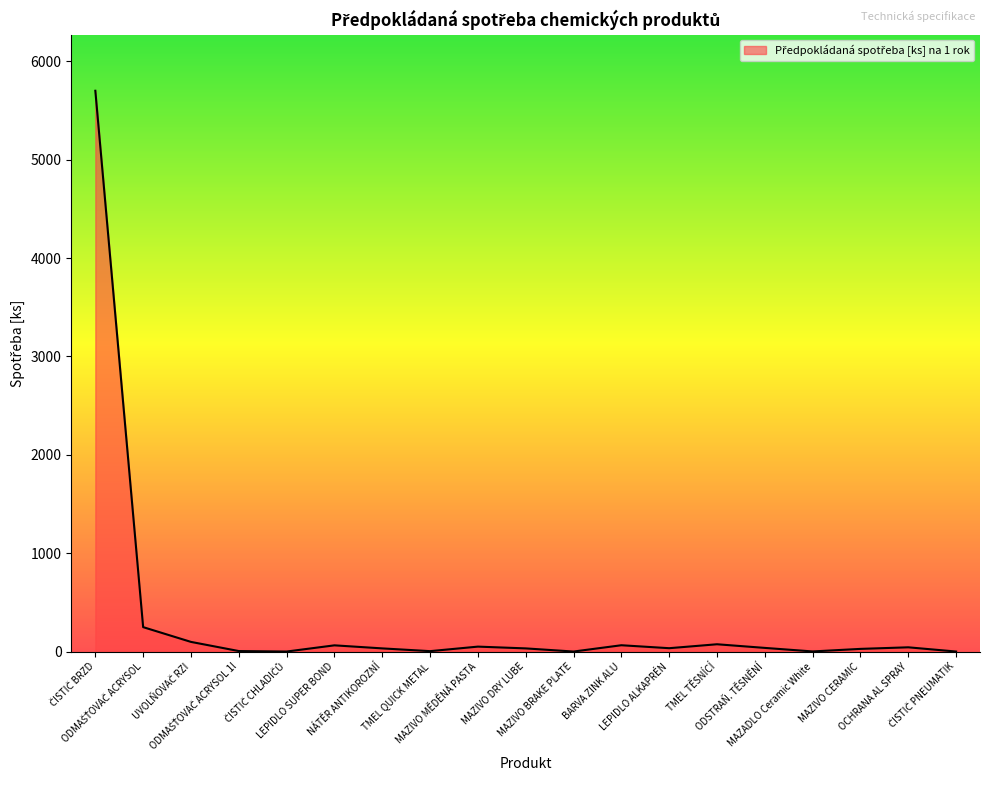

What is the minimum value shown in the chart?

1